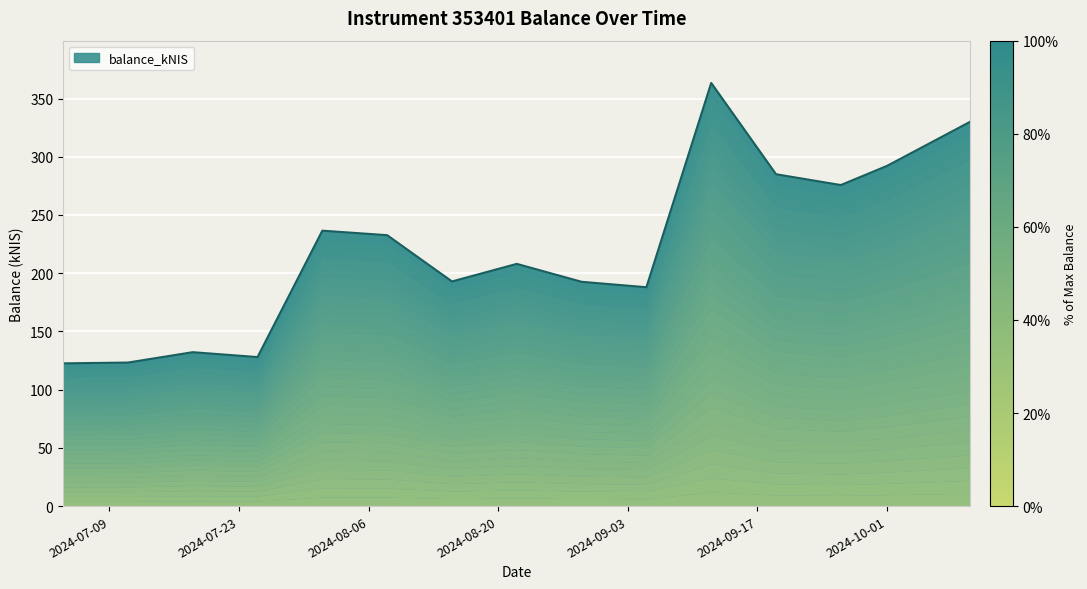

True or false: there are more than 2 points higher than both neighbors.

True